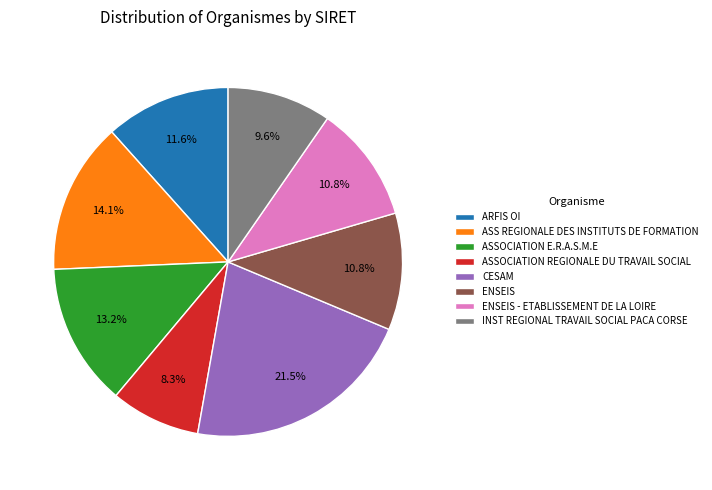

What is the ratio of the value at INST REGIONAL TRAVAIL SOCIAL PACA CORSE to the value at ENSEIS?

0.9